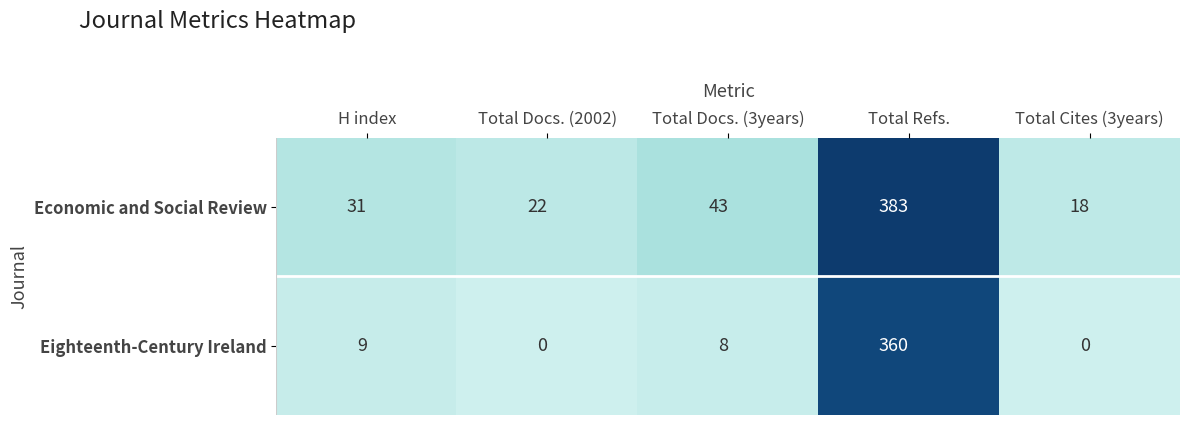

True or false: Eighteenth-Century Ireland has a value of 360 at Total Refs..

True